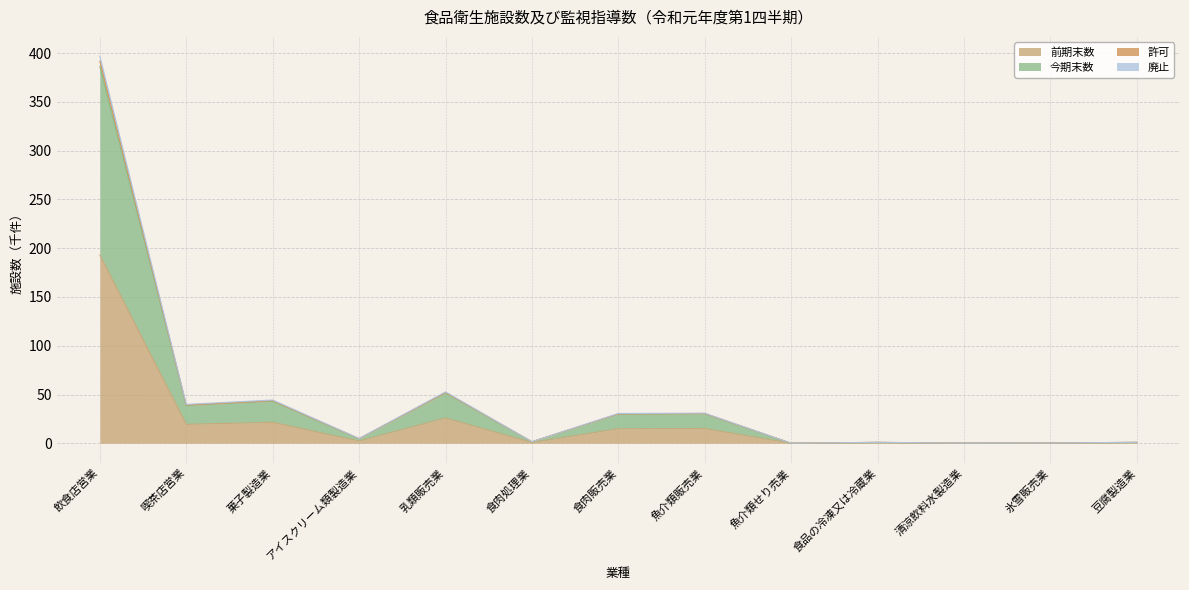

How many categories are shown in the chart?

13